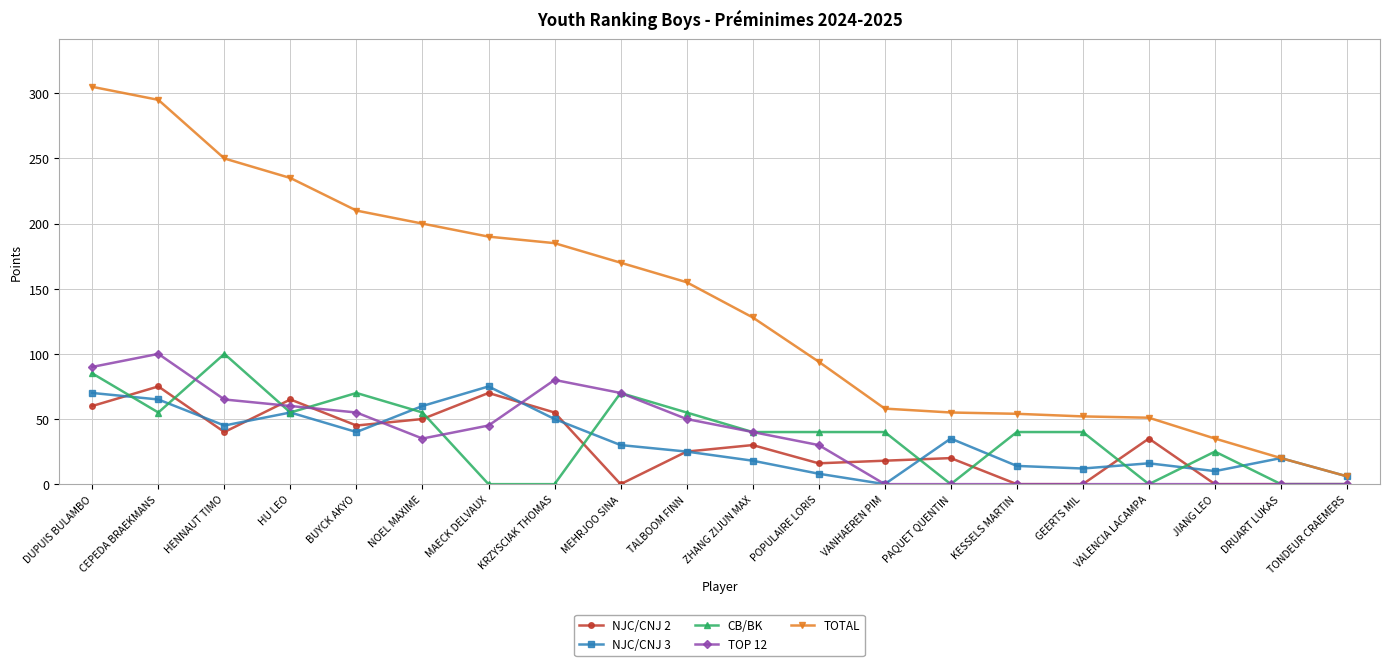

What is the total value across all series at POPULAIRE LORIS?

188